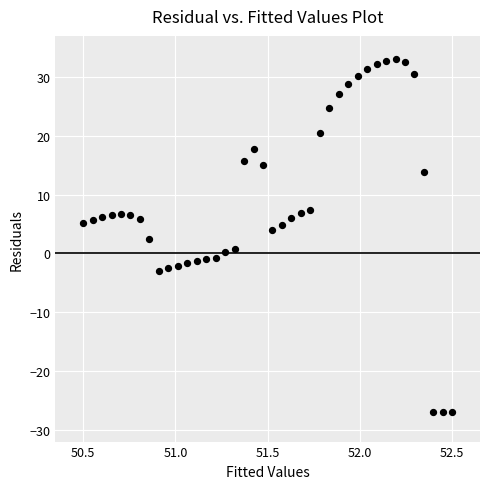

What is the range of X values (max minus min)?

2.0